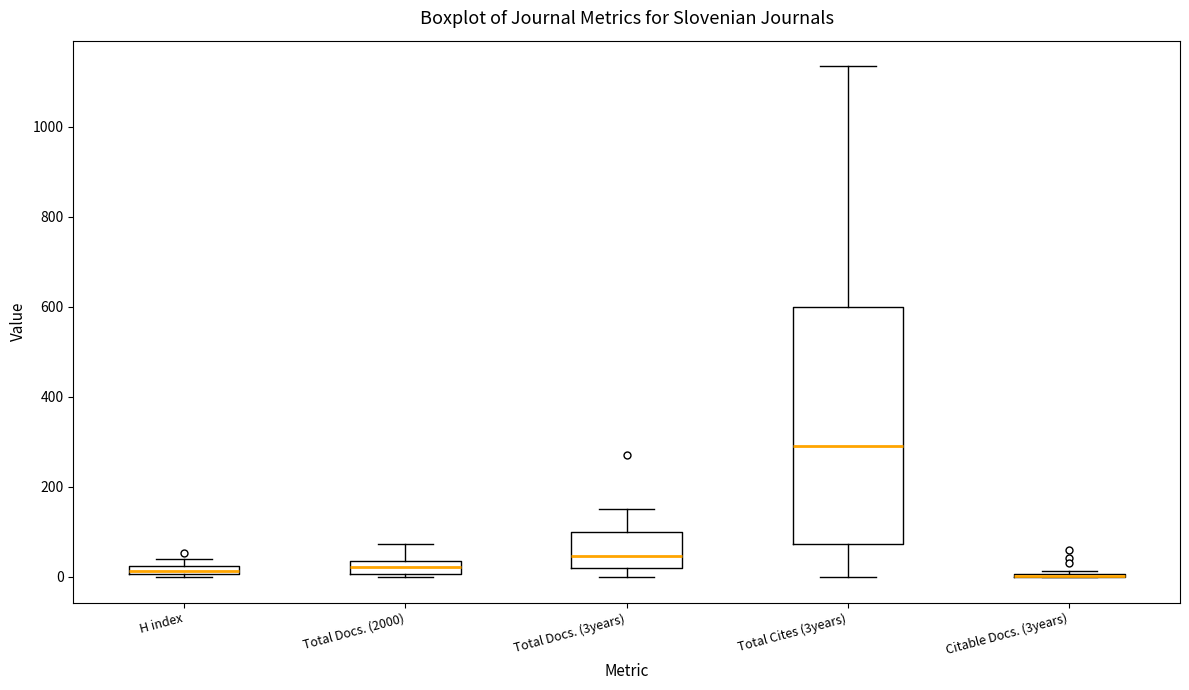

Where is the upper edge of the box for H index on the y-axis? The values are not printed on the chart, so give them approximately, as read against the axis.

20